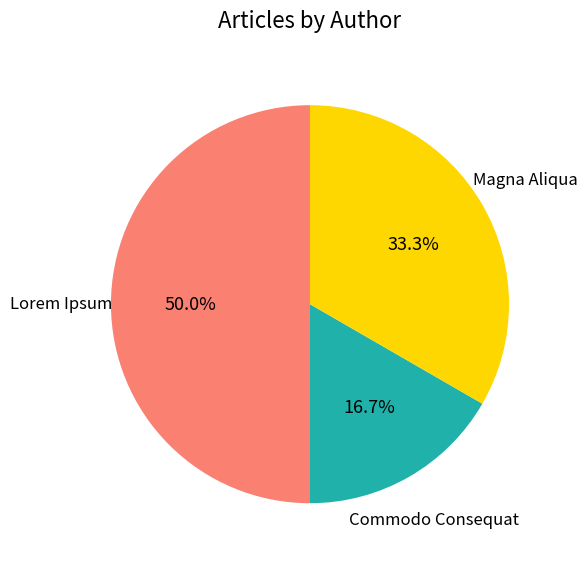

What percentage is the Commodo Consequat slice, to the nearest percent?

17%